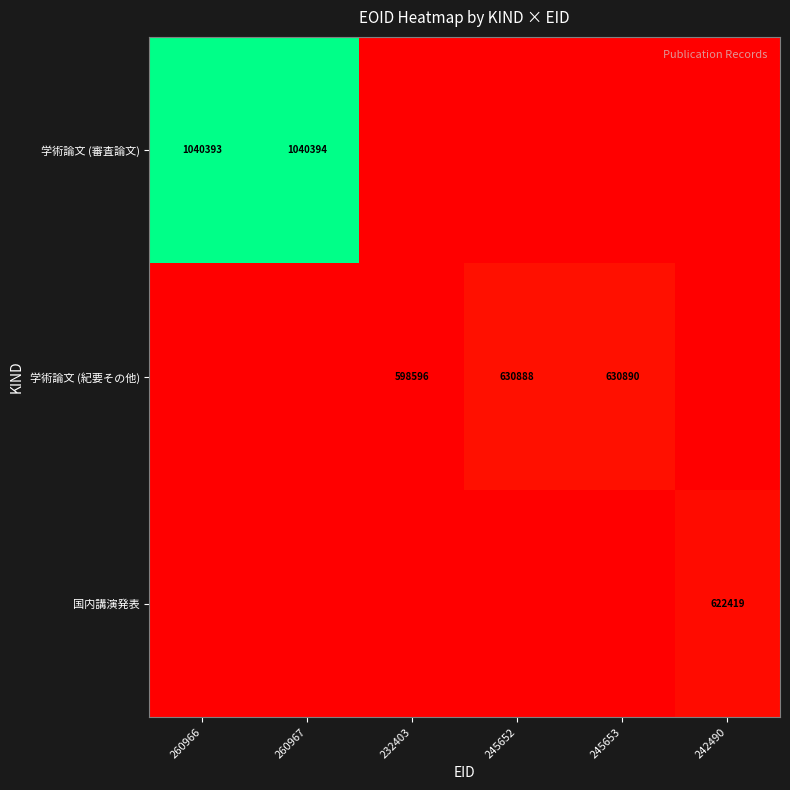

Where is 学術論文 (審査論文) nearest to the value 819494?

260966